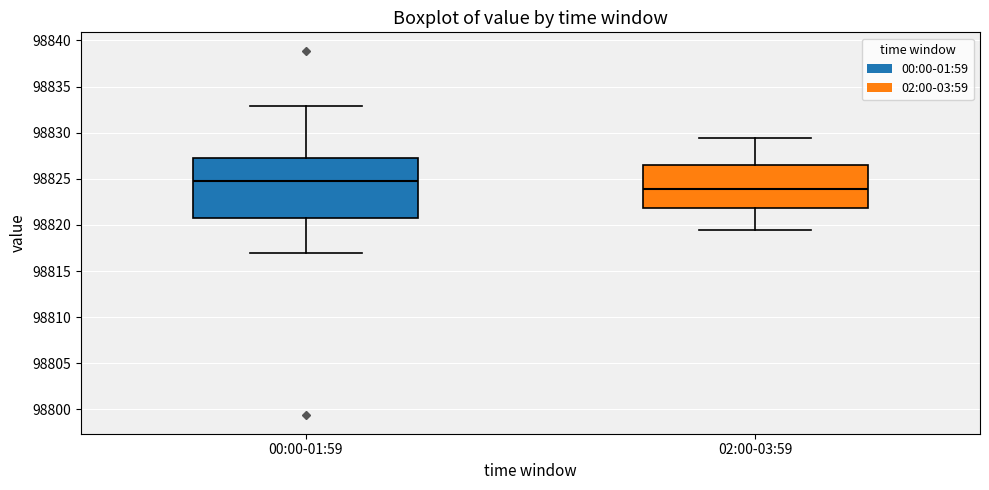

Which box's median line is the lowest?

02:00-03:59